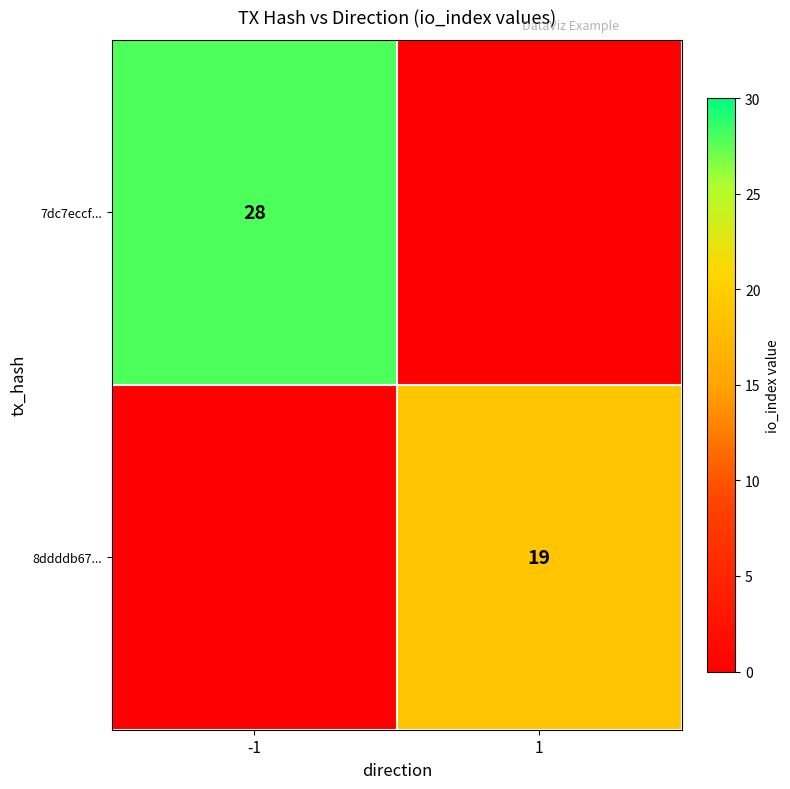

How many distinct data groups are displayed?

2